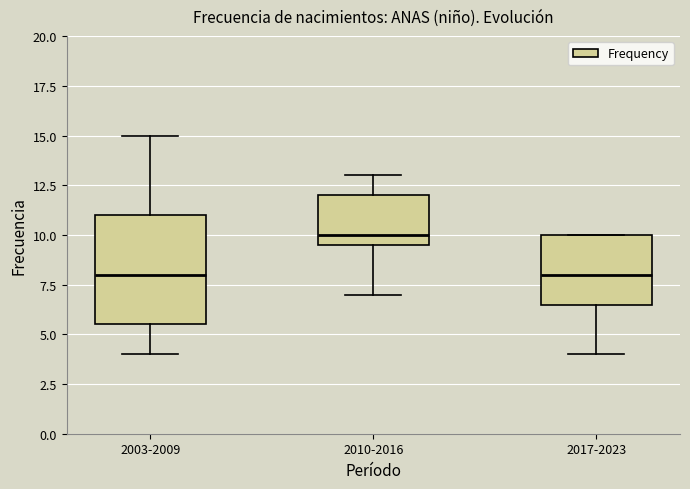

Where does the upper whisker of the box for 2010-2016 end on the y-axis? The values are not printed on the chart, so give them approximately, as read against the axis.

13.0